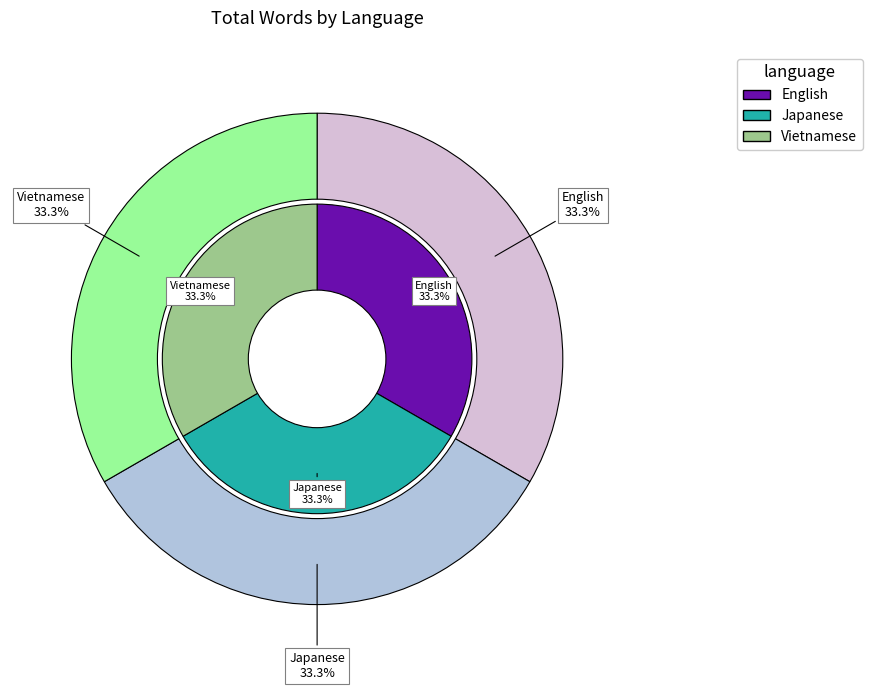

Which category has the biggest portion of the pie?

Japanese